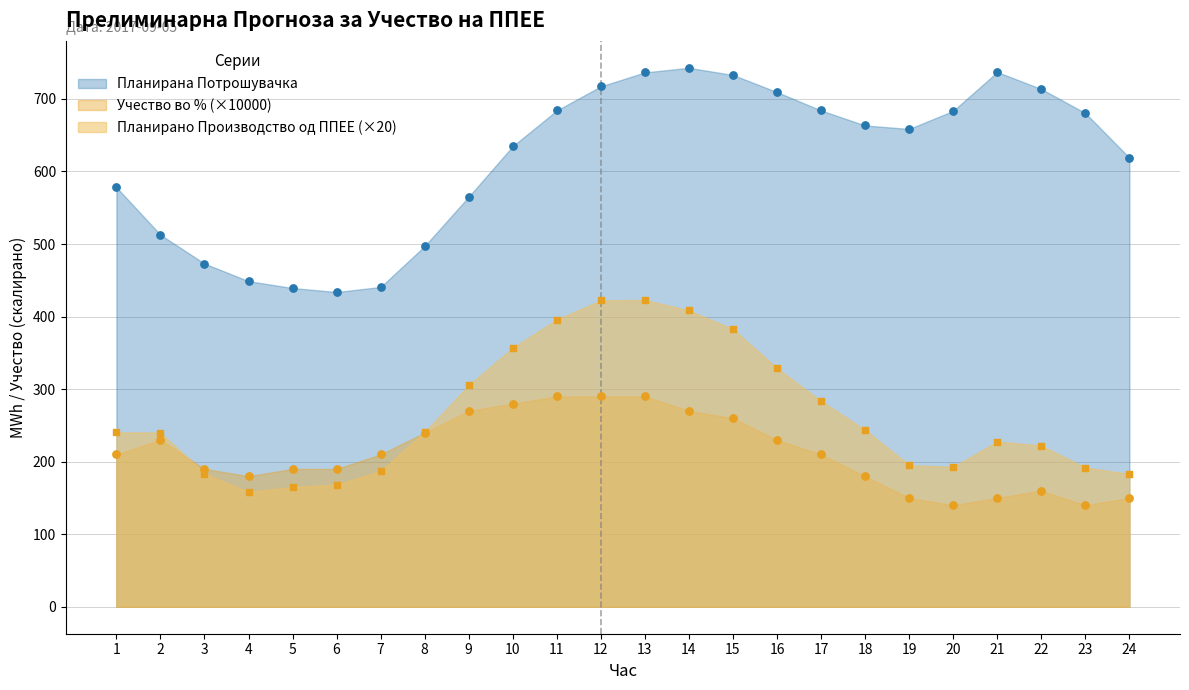

Which series contains the highest Y value?

Планирана Потрошувачка